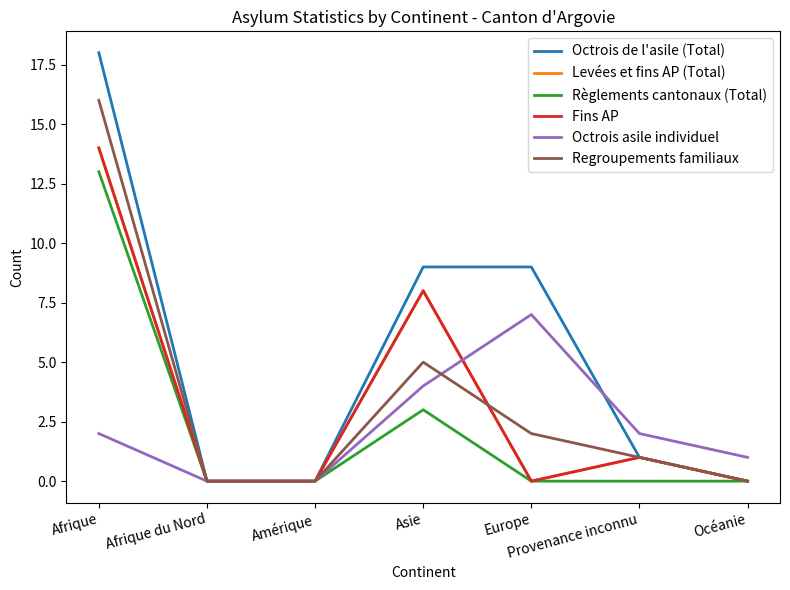

True or false: Levées et fins AP (Total) and Octrois de l'asile (Total) cross at least once.

False